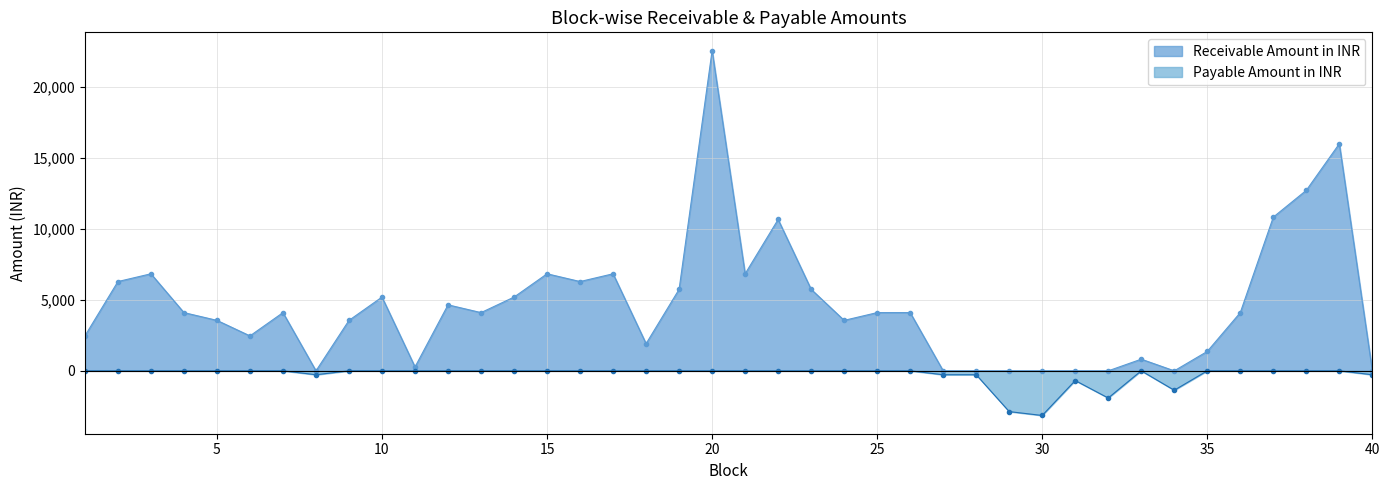

At which category does the data reach its first local peak?

3